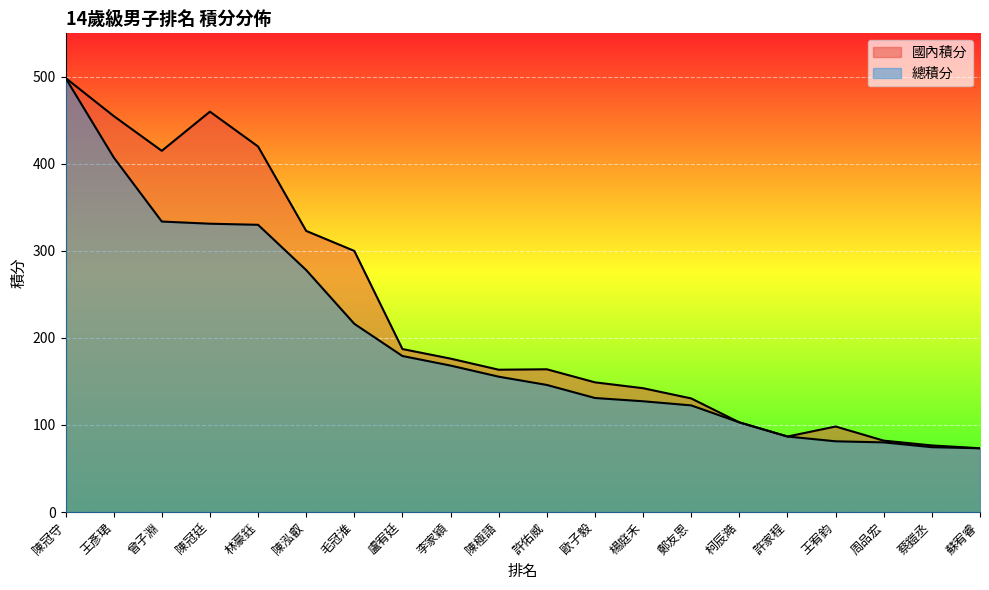

Rank the series by their maximum value, from highest to lowest.

國內積分, 總積分